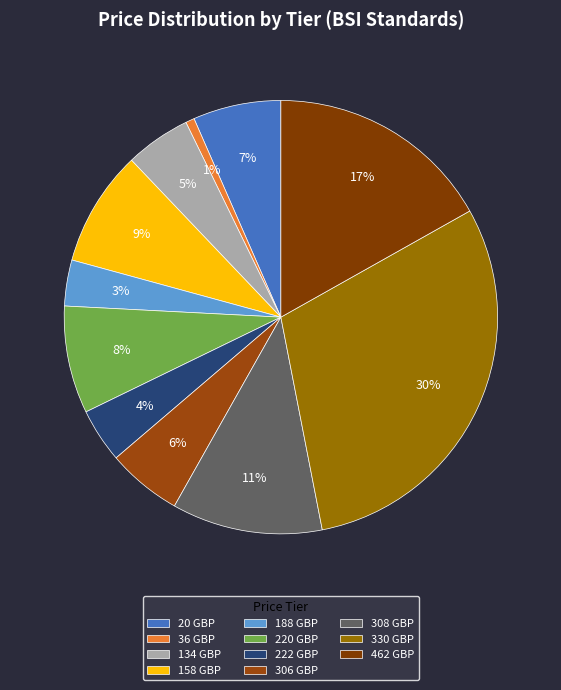

Which category has the smallest portion of the pie?

36 GBP